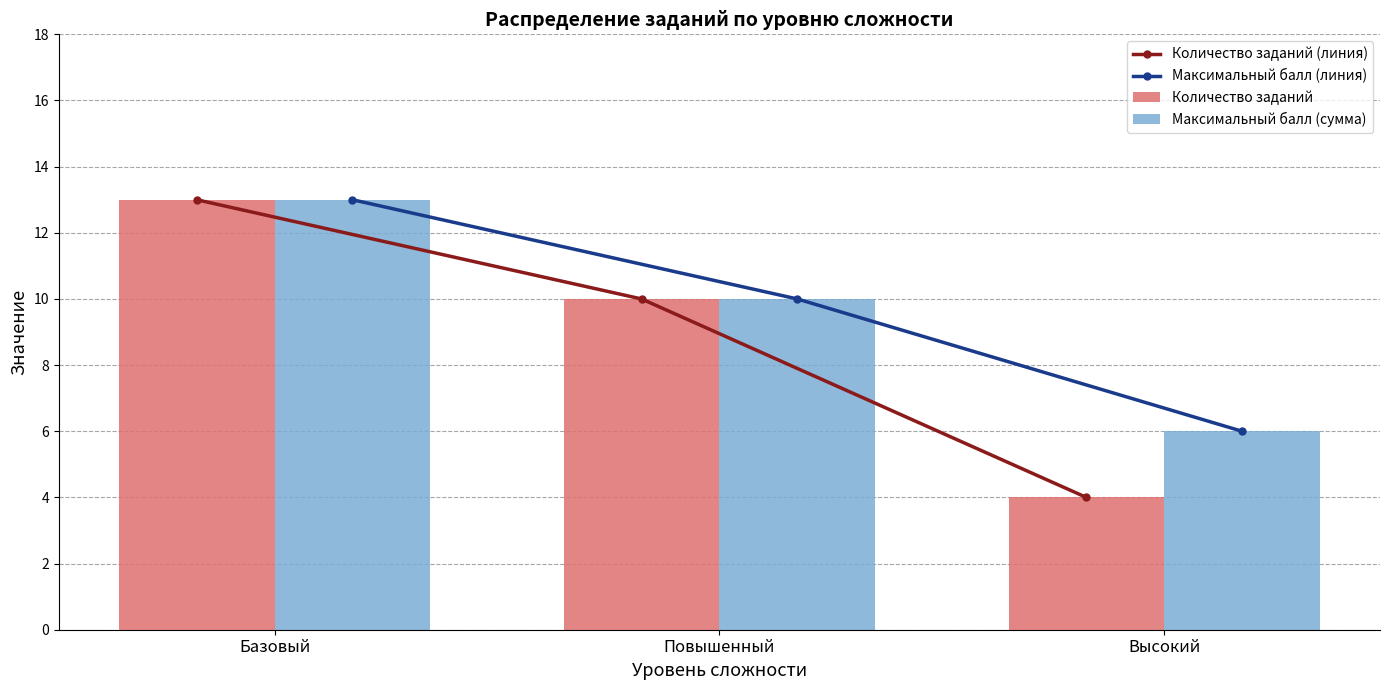

Which series has the widest spread of values?

Количество заданий (линия)